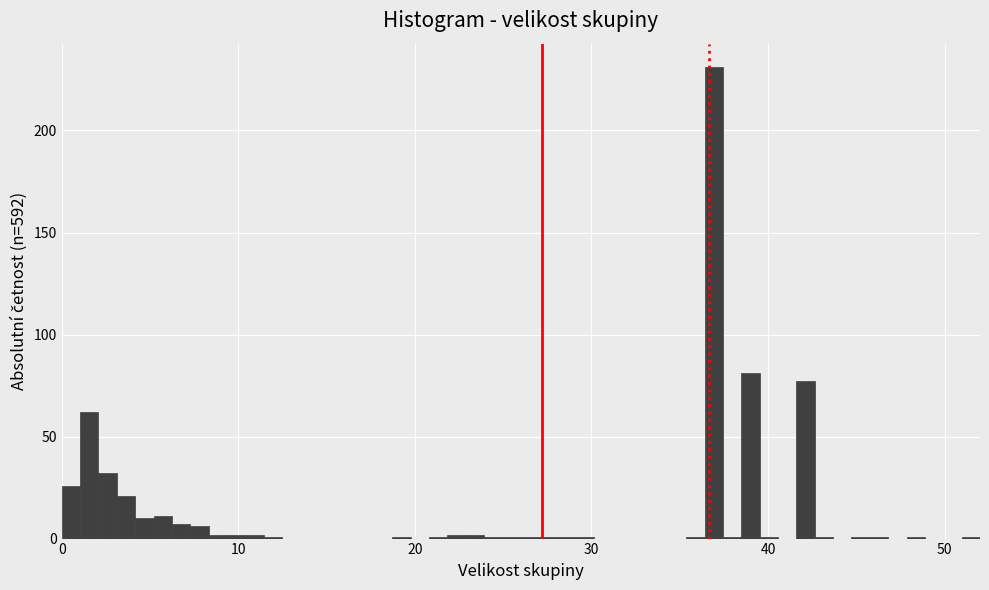

Read against the x-axis, roughly where is the centre of the tallest bar?

37